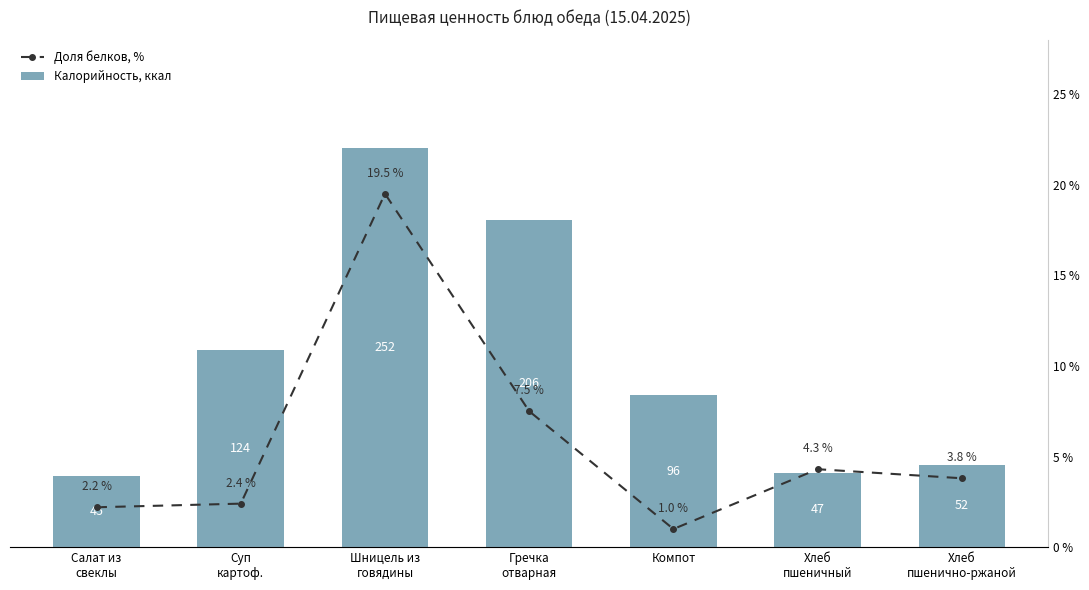

The Доля белков, % series shows 2.2 at Салат из
свеклы. True or false?

True